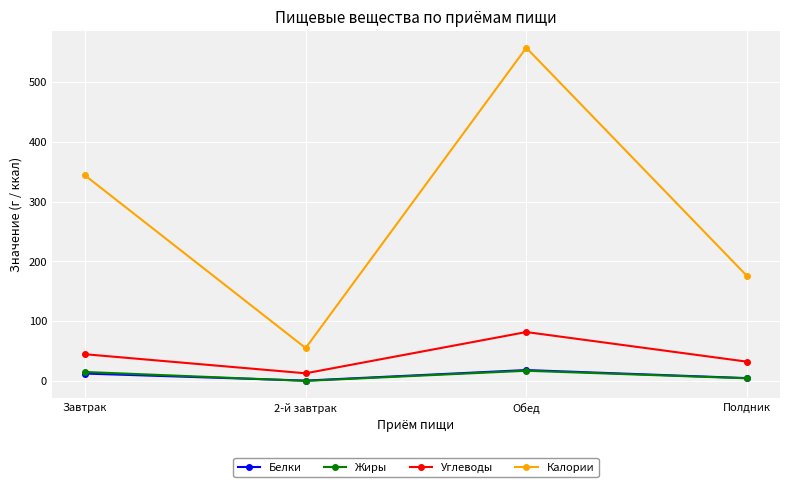

What is the greatest value displayed?

557.6